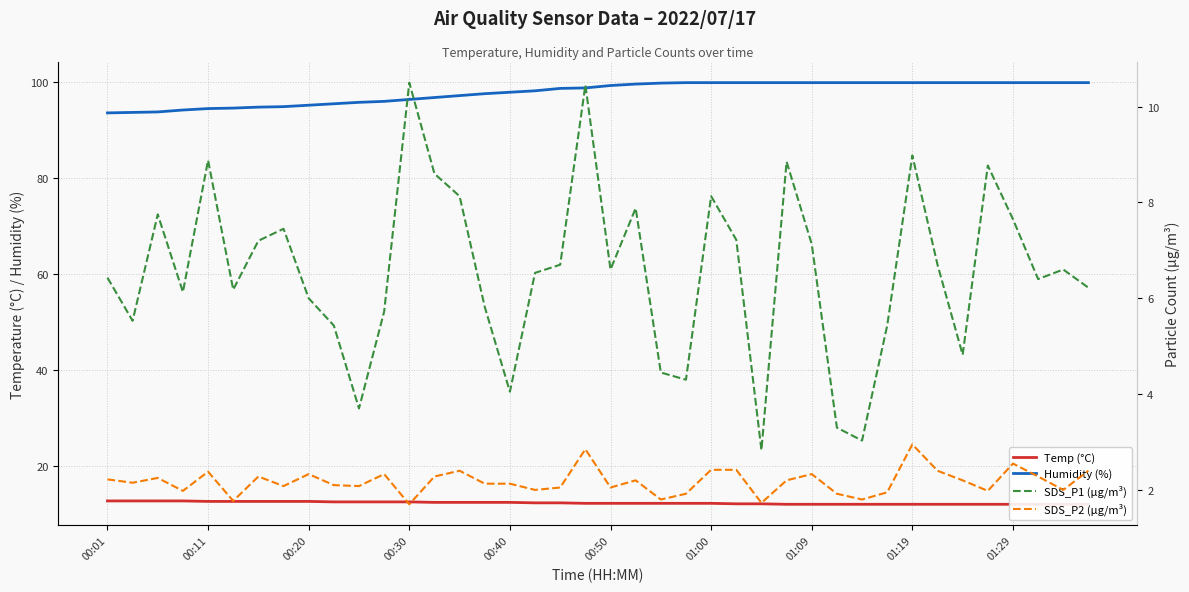

True or false: Humidity (%) has a value of 49.8 at 00:11.

False